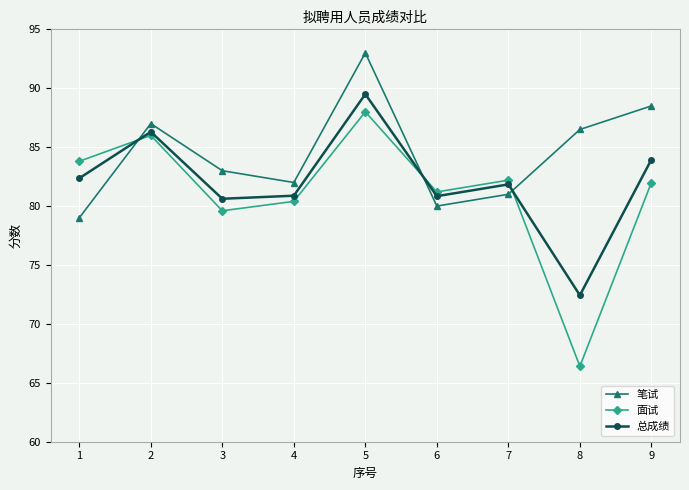

At 9, list the series in order from smallest to largest.

面试, 总成绩, 笔试